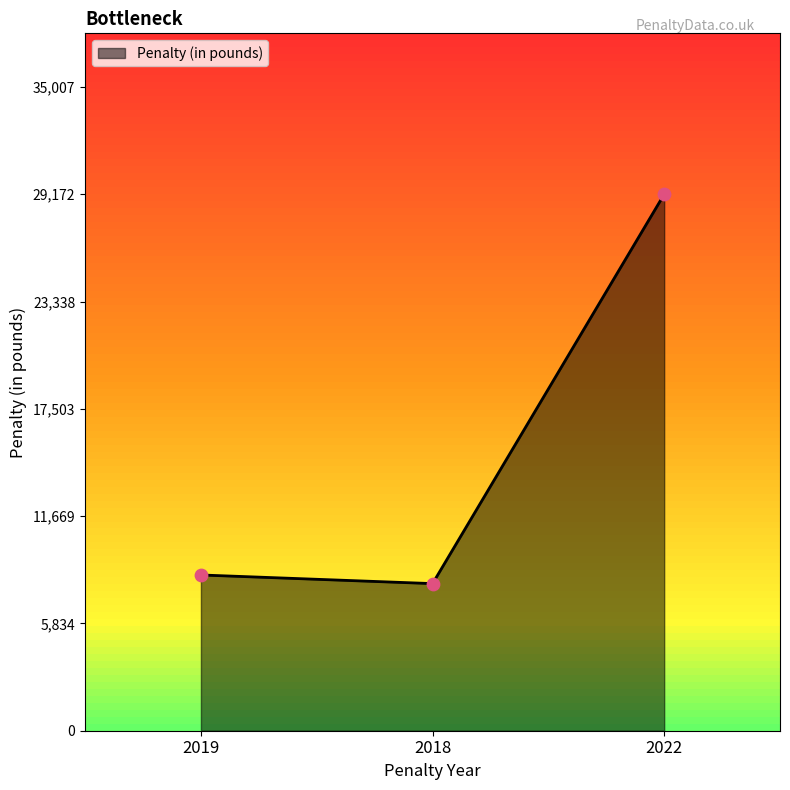

Between 2018 and 2019, which is larger?

2019